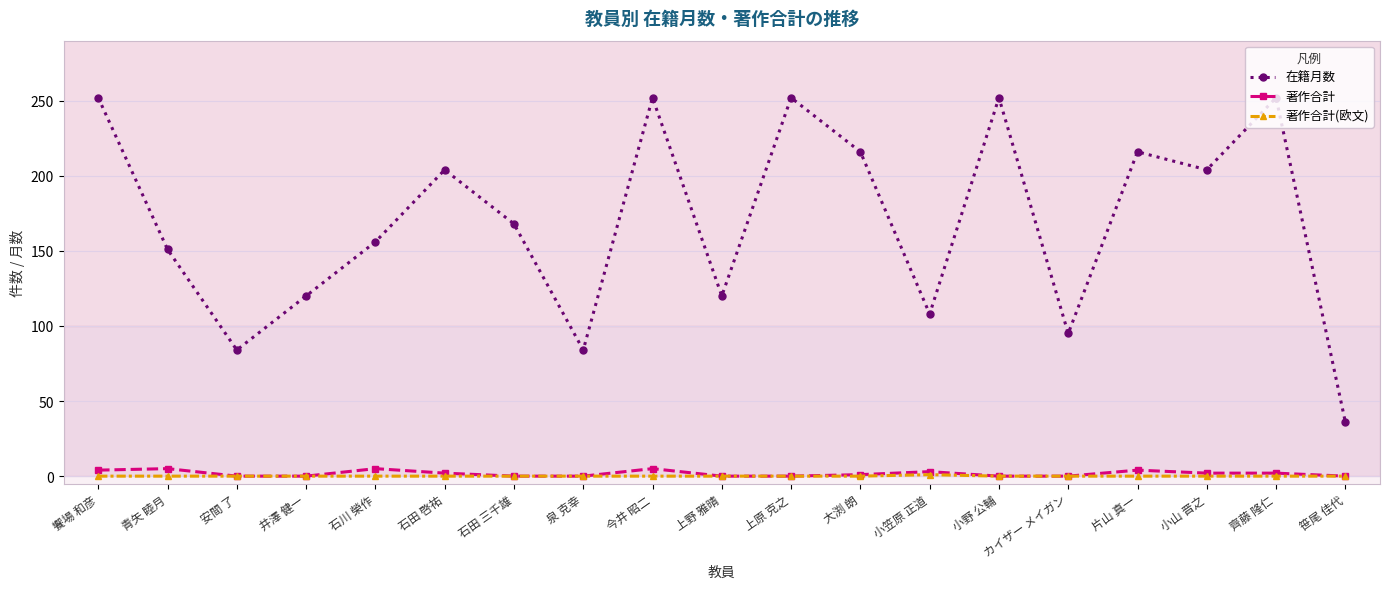

The 在籍月数 series shows 164 at 今井 昭二. True or false?

False